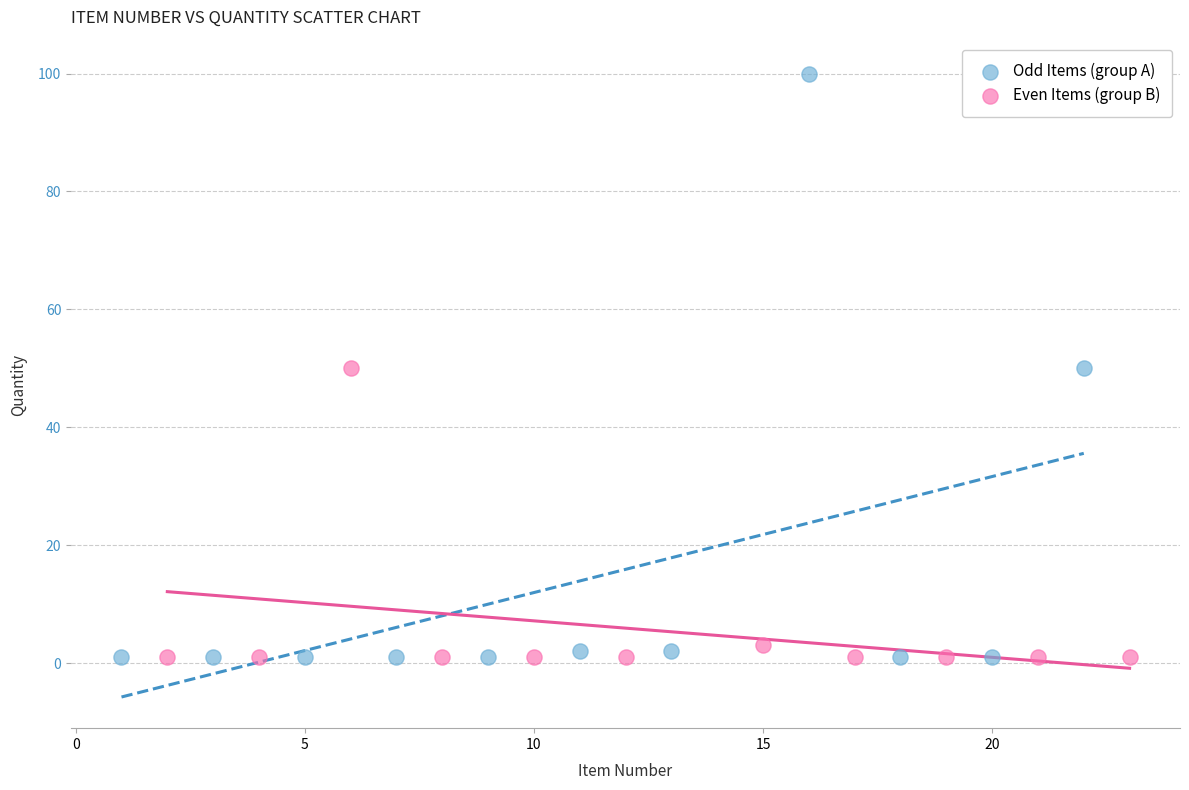

Which series reaches the maximum Y coordinate?

Odd Items (group A)